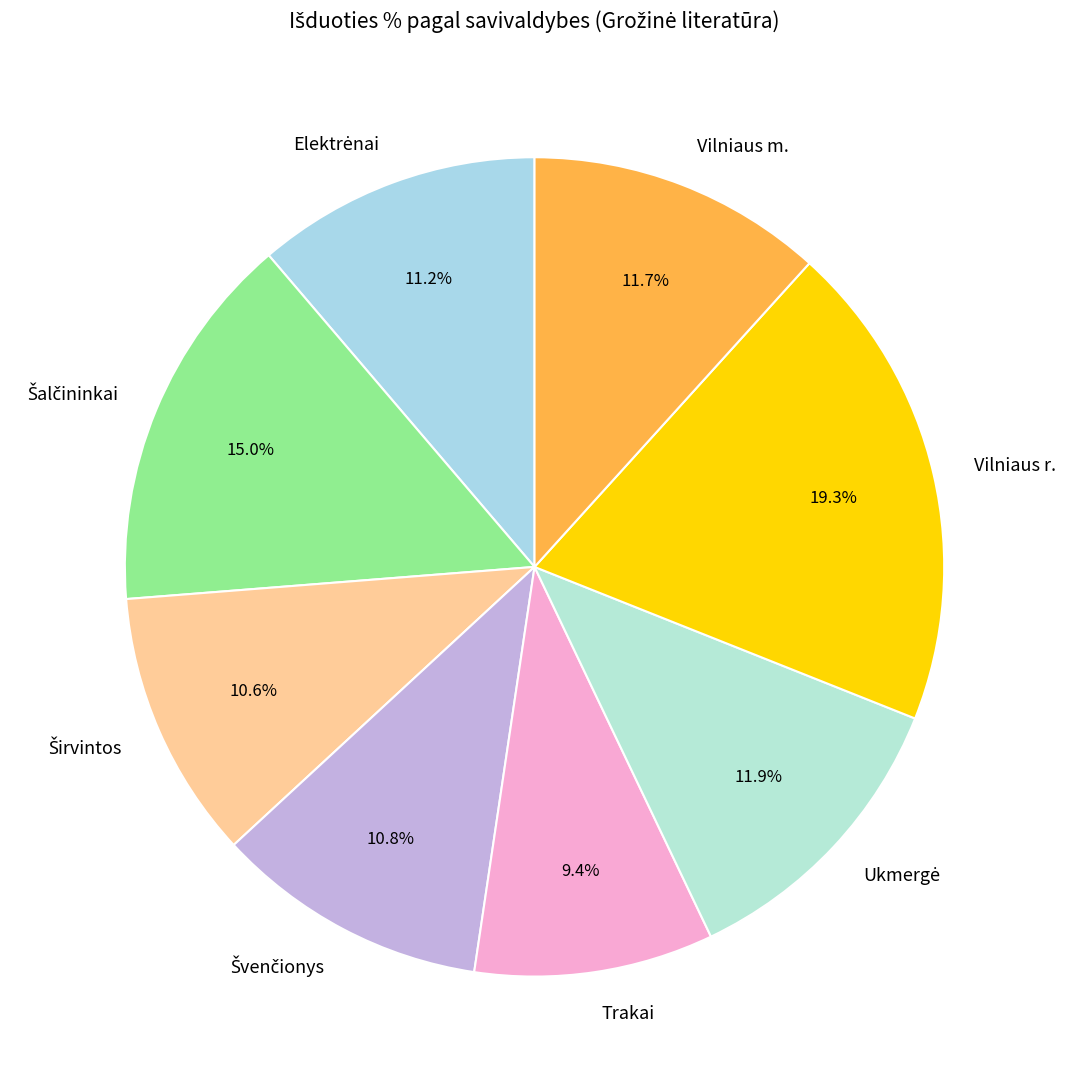

Does any single category account for the majority?

No